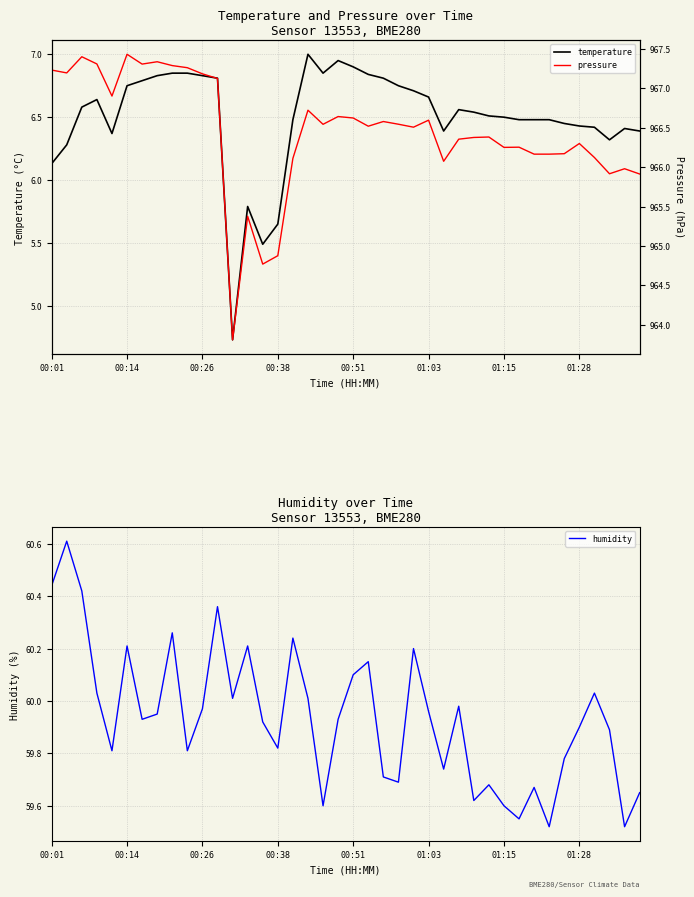

Where does the temperature series first go above 6?

00:01